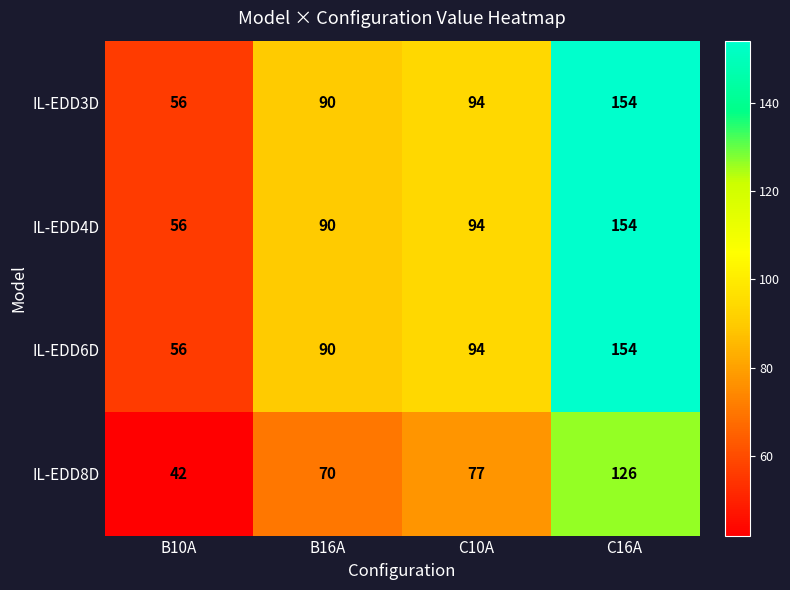

Reading right to left, what are all the values shown in this chart?

IL-EDD3D: C16A=154	C10A=94	B16A=90	B10A=56
IL-EDD4D: C16A=154	C10A=94	B16A=90	B10A=56
IL-EDD6D: C16A=154	C10A=94	B16A=90	B10A=56
IL-EDD8D: C16A=126	C10A=77	B16A=70	B10A=42